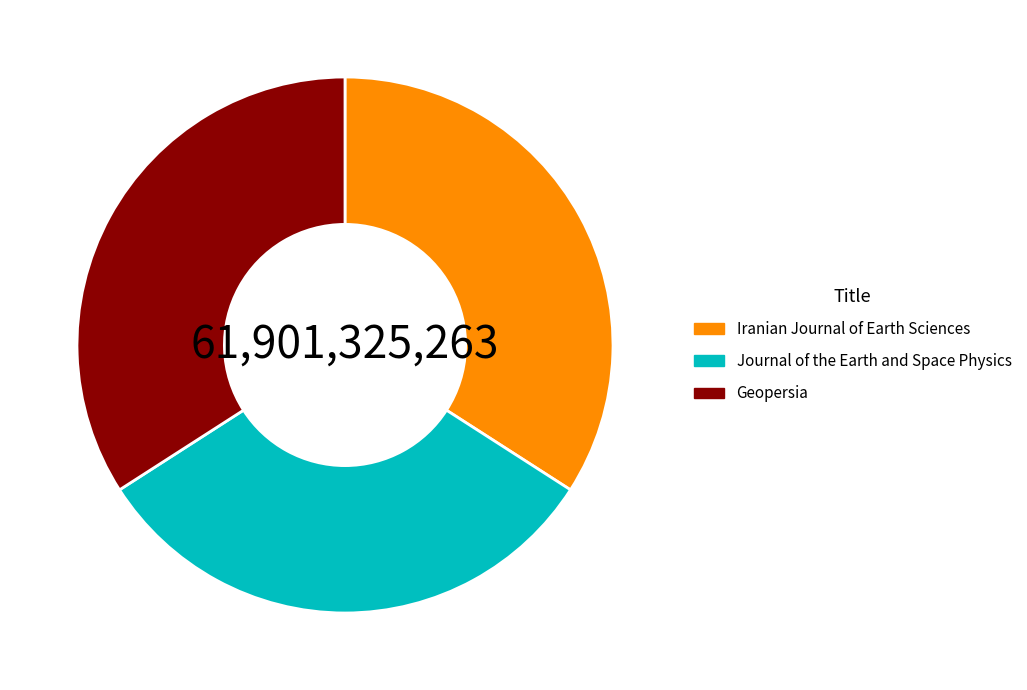

Which category has the smallest portion of the pie?

Journal of the Earth and Space Physics